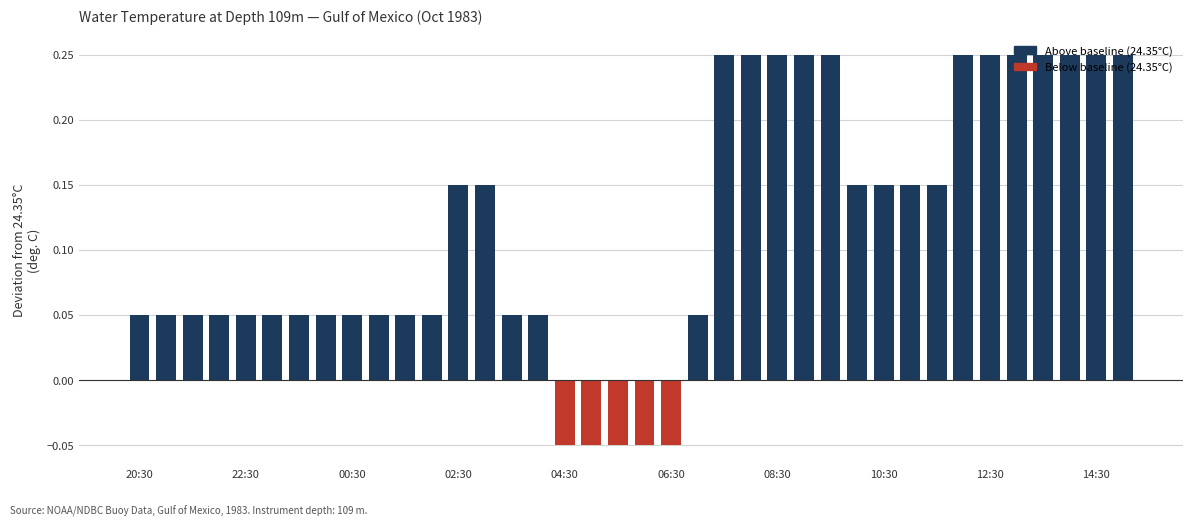

What is the sum of all values?

4.4